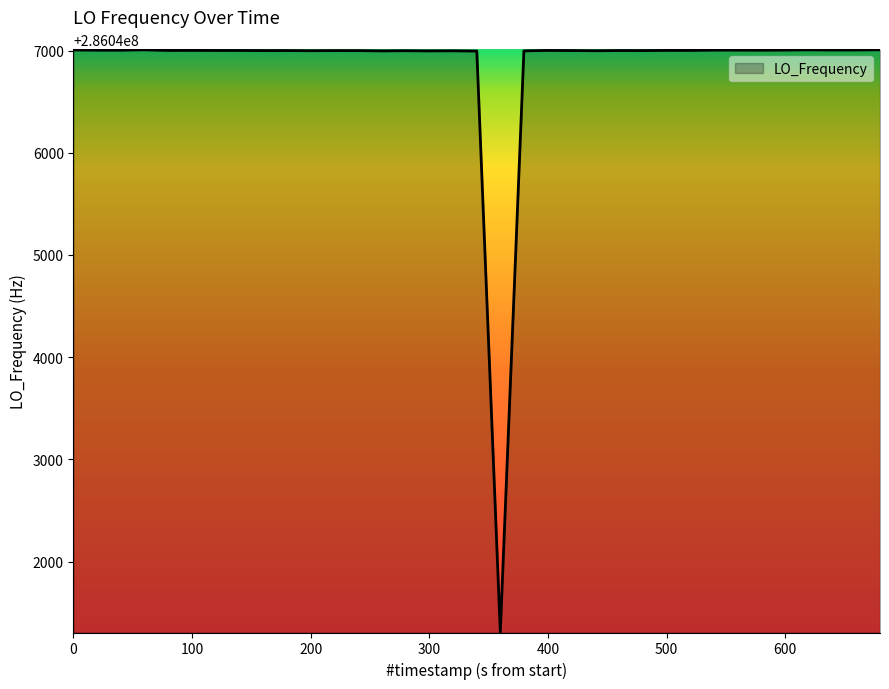

What is the maximum value shown in the chart?

286047007.4